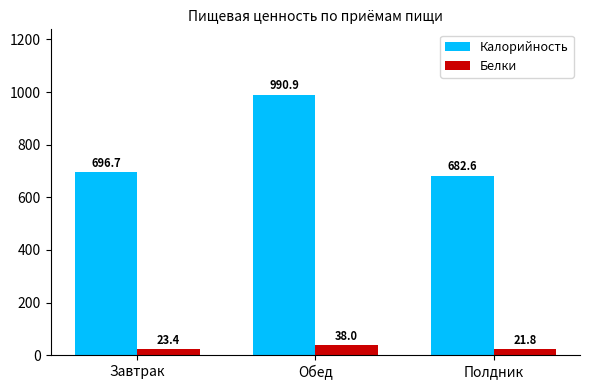

At which category does the chart reach its peak across all series?

Обед